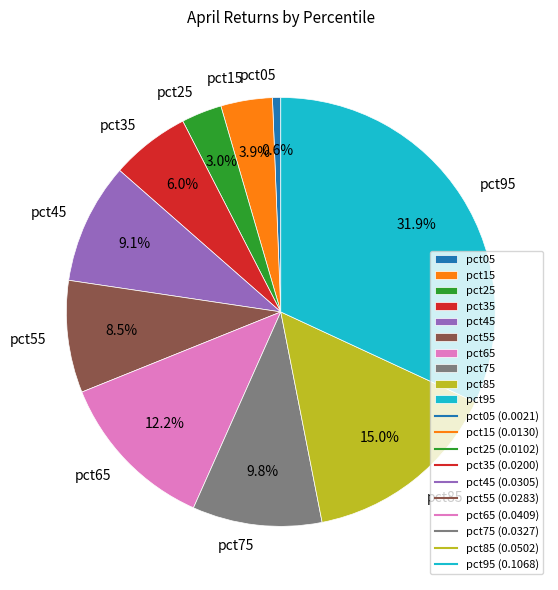

Does pct15 represent more than half of the total?

No